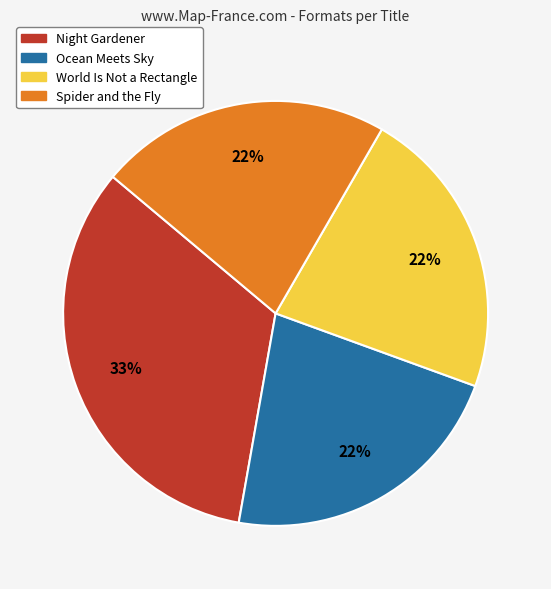

What percentage is the Night Gardener slice, to the nearest percent?

33%